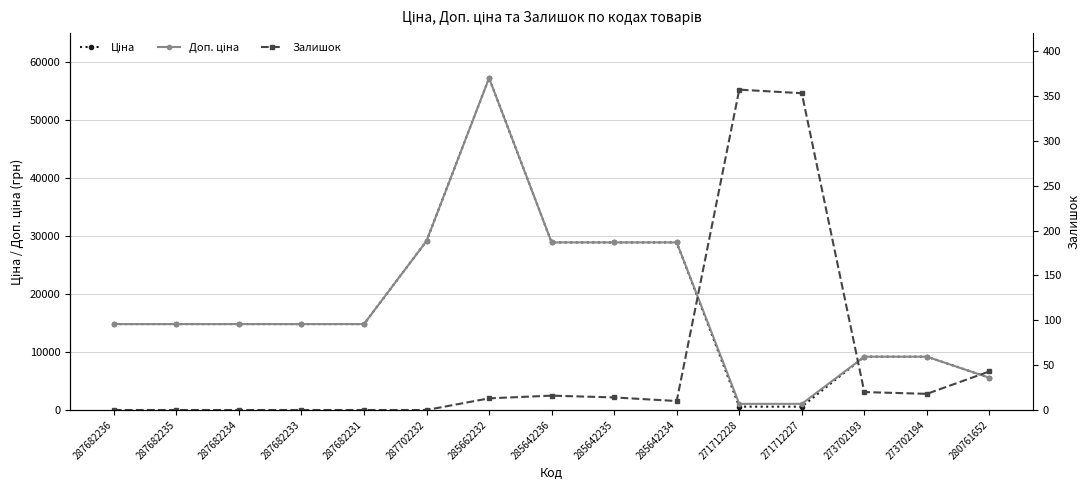

Where is Ціна nearest to the value 28918?

285642236